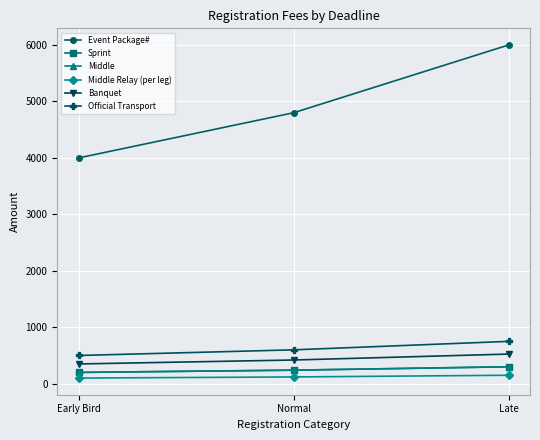

Is it true that Official Transport equals 500 at Early Bird?

True